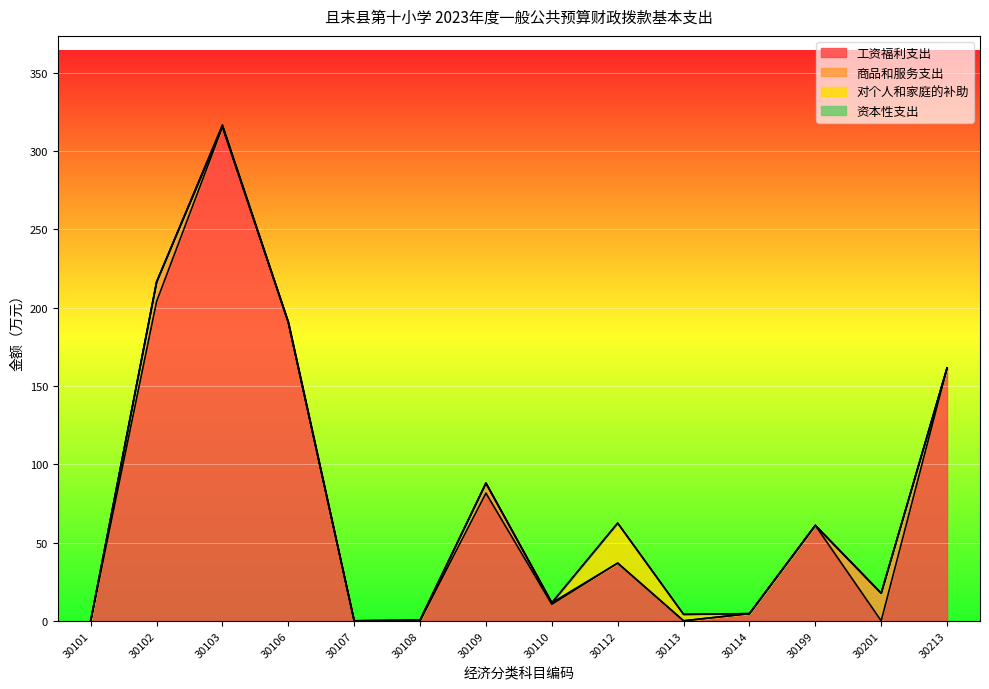

Reading left to right, extract all data points from this chart.

工资福利支出: 30101=0.0	30102=203.9	30103=315.4	30106=190.6	30107=0.0	30108=0.0	30109=81.5	30110=10.6	30112=36.9	30113=0.0	30114=4.6	30199=61.0	30201=0.0	30213=161.5
商品和服务支出: 30101=0.0	30102=12.4	30103=0.0	30106=0.0	30107=0.0	30108=0.0	30109=6.4	30110=0.9	30112=0.0	30113=0.0	30114=0.0	30199=0.0	30201=17.6	30213=0.0
对个人和家庭的补助: 30101=0.0	30102=0.0	30103=1.2	30106=0.0	30107=0.0	30108=0.6	30109=0.0	30110=0.0	30112=25.5	30113=4.1	30114=0.0	30199=0.0	30201=0.0	30213=0.0
资本性支出: 30101=0.0	30102=0.0	30103=0.0	30106=0.0	30107=0.0	30108=0.0	30109=0.0	30110=0.0	30112=0.0	30113=0.0	30114=0.0	30199=0.0	30201=0.0	30213=0.0